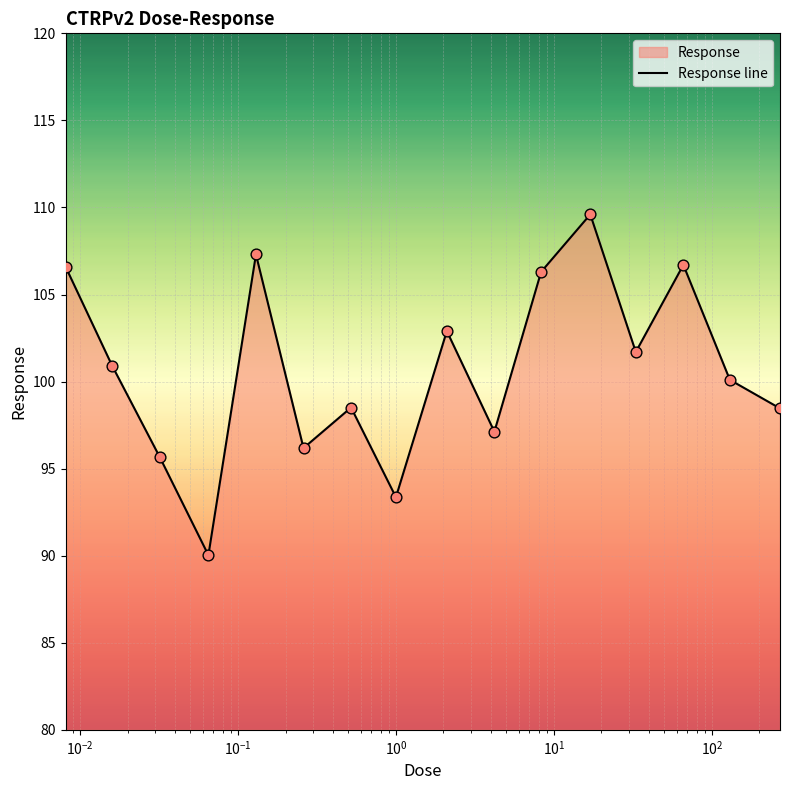

What is the minimum value shown in the chart?

90.0